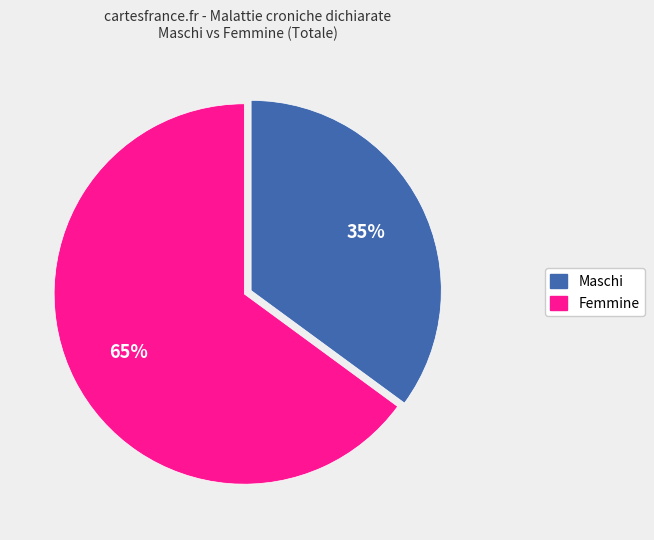

Which category has the biggest portion of the pie?

Femmine